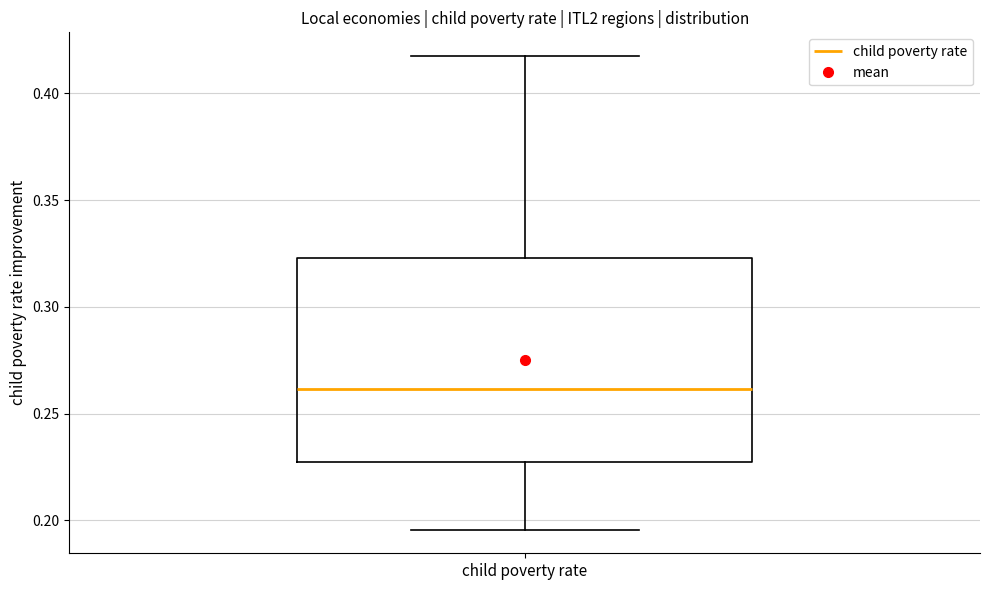

Read this box plot against the y-axis: the position of the median line, the range covered by the box, and the ends of both whiskers. The values are not printed on the chart, so give them approximately, as read against the axis.

median 0.260, box 0.230 to 0.325, whiskers 0.195 to 0.420